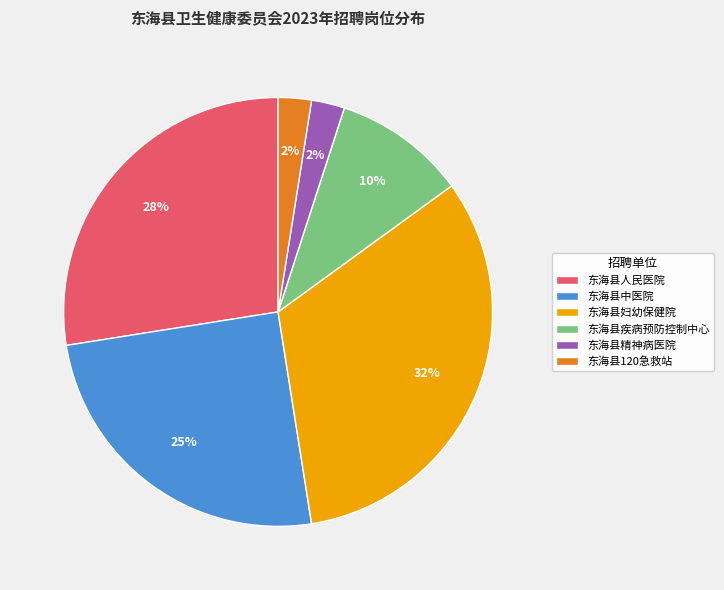

How many slices are in this pie chart?

6